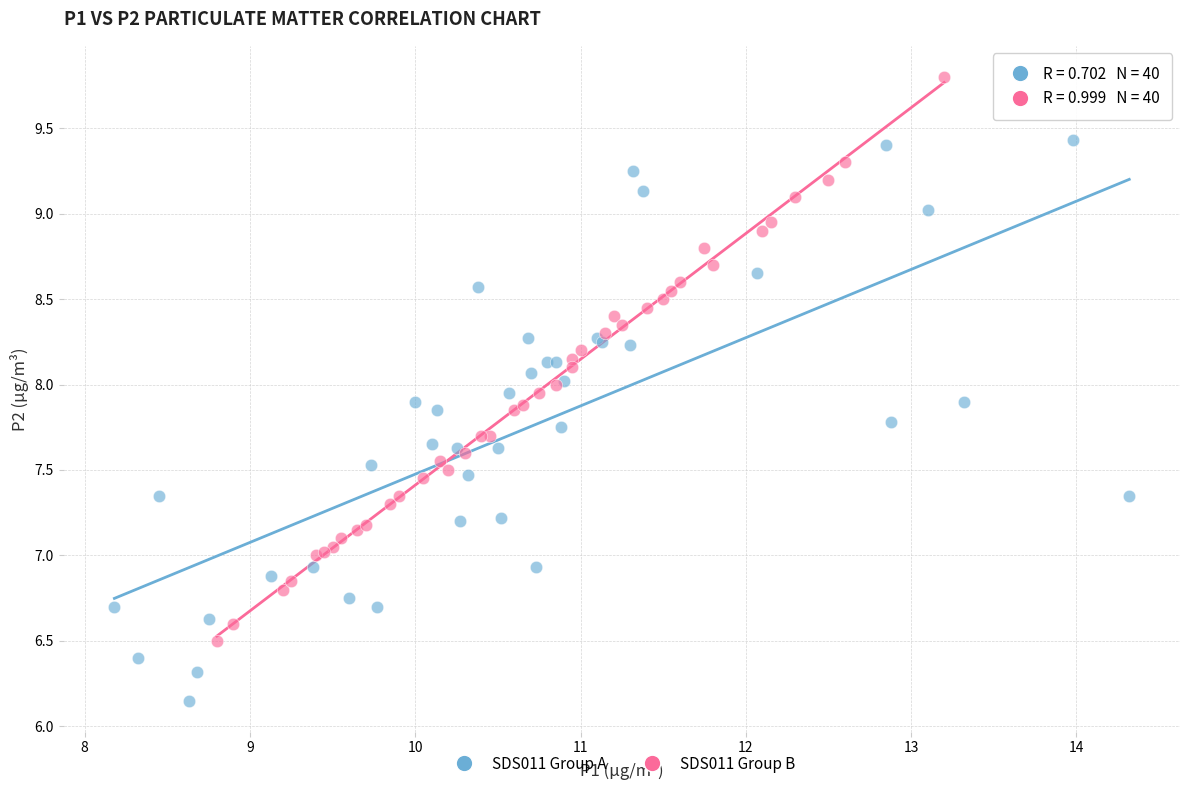

Which series contains the lowest Y value?

SDS011 Group A